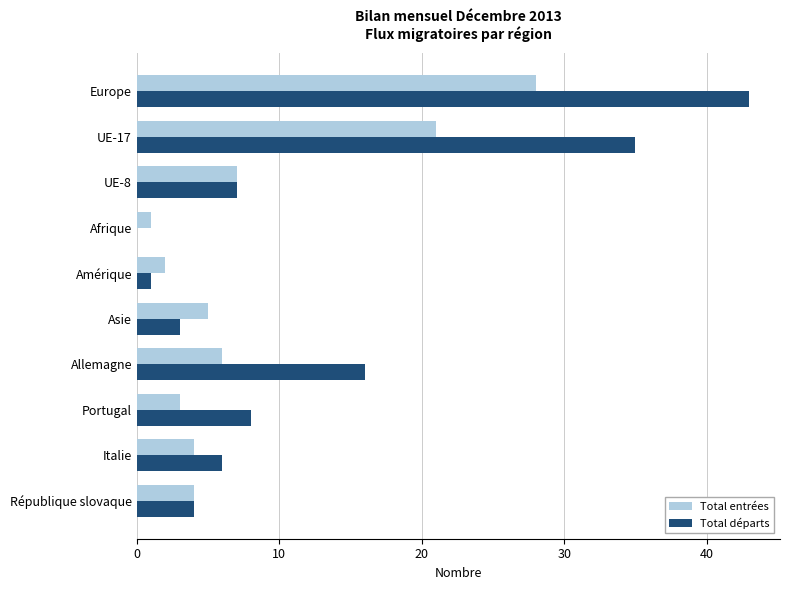

Read the Total départs value at Allemagne.

16